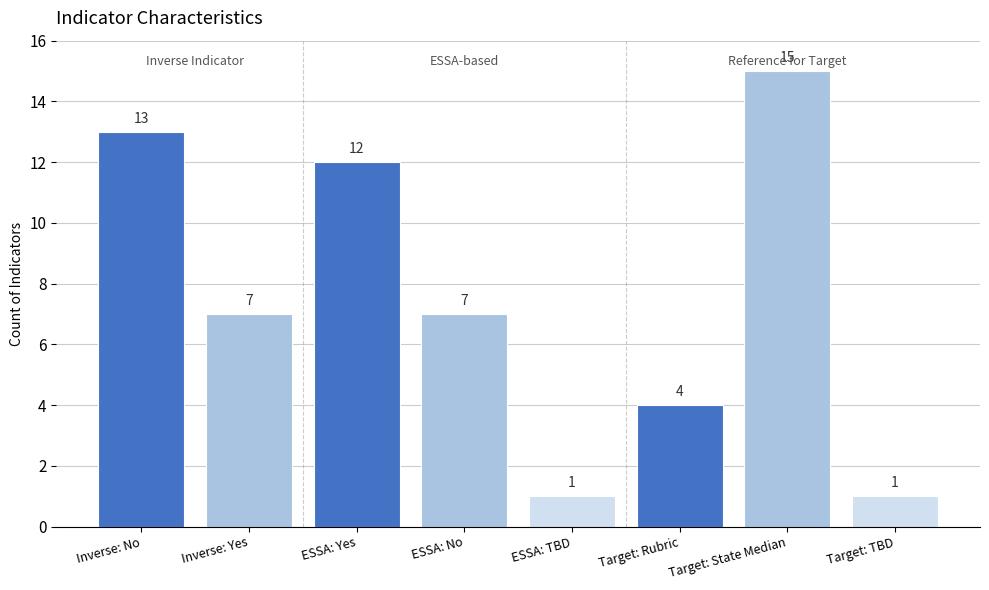

Which has a higher value, Target: Rubric or Inverse: Yes?

Inverse: Yes